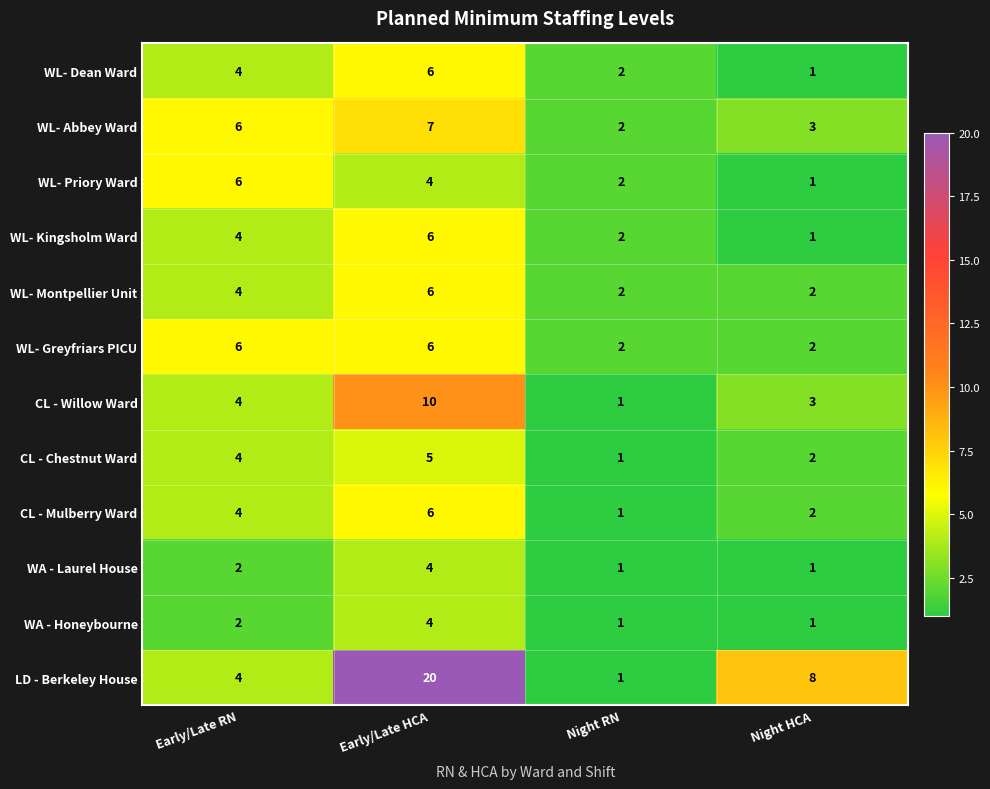

How many WL- Abbey Ward values are between 3 and 7?

3